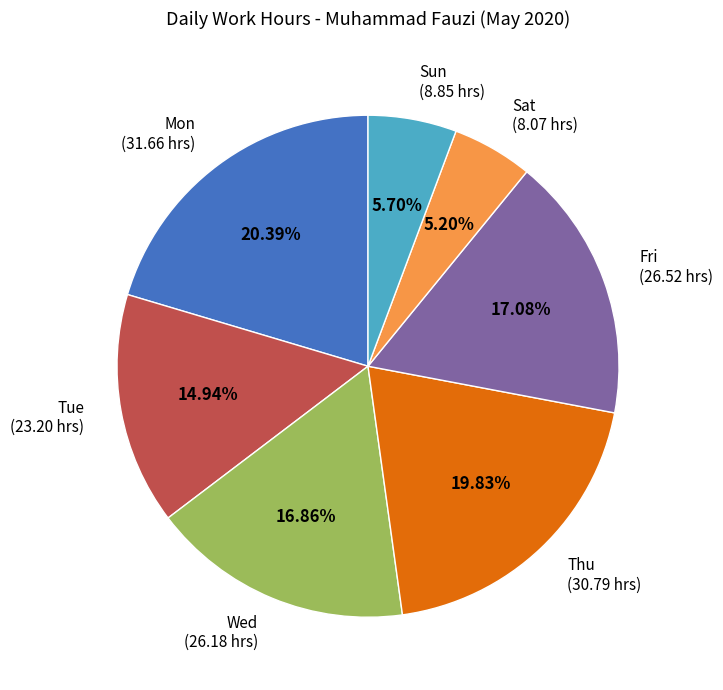

Is there any slice that represents more than half of the pie?

No